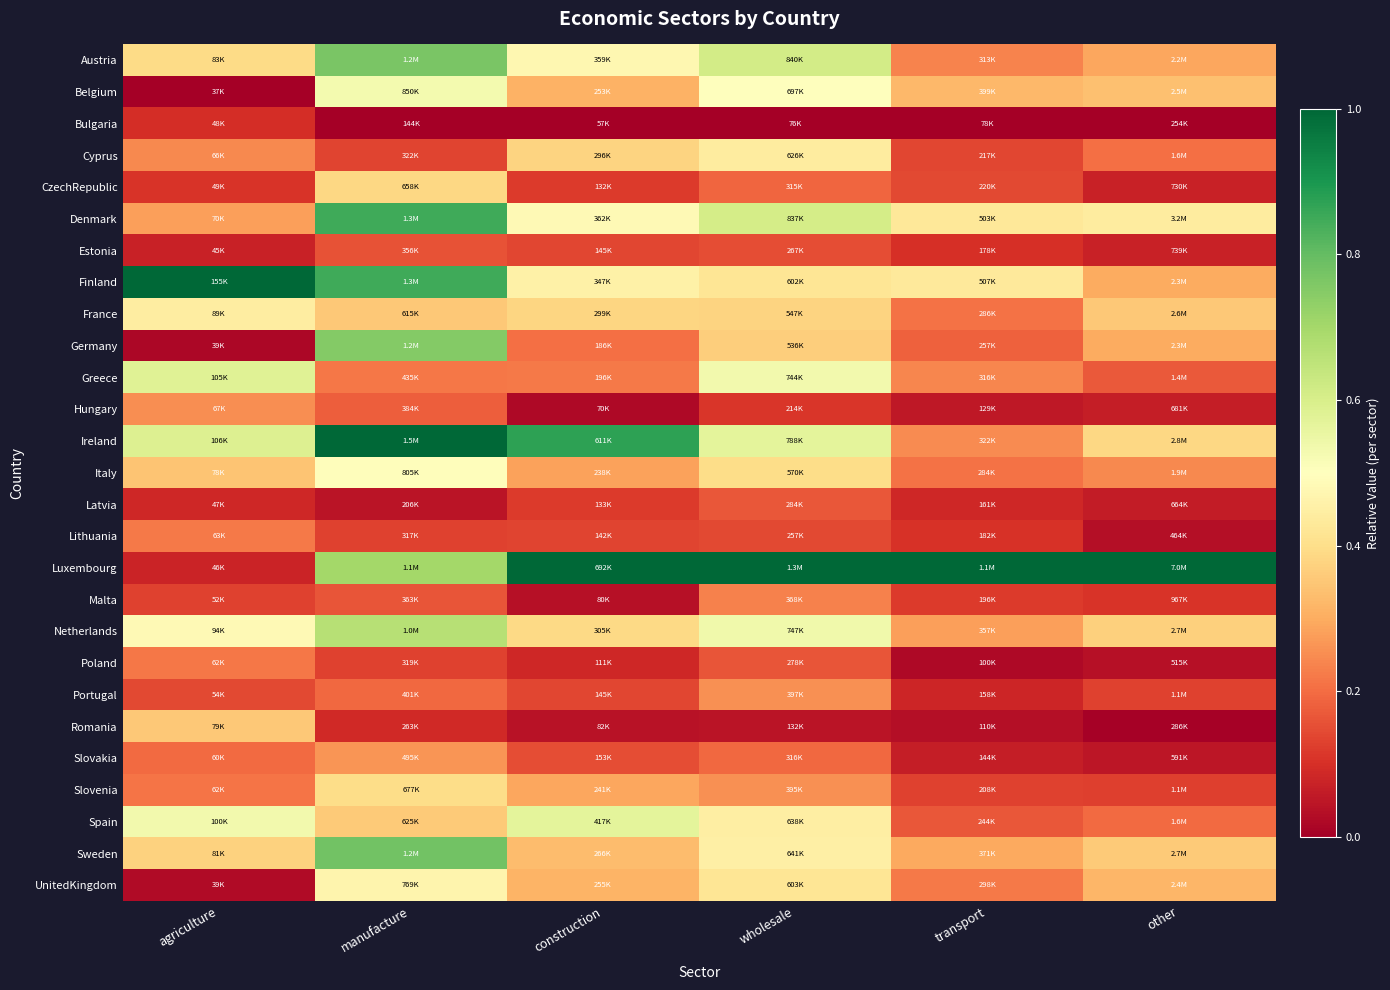

Which series changed the most between agriculture and construction?

Luxembourg